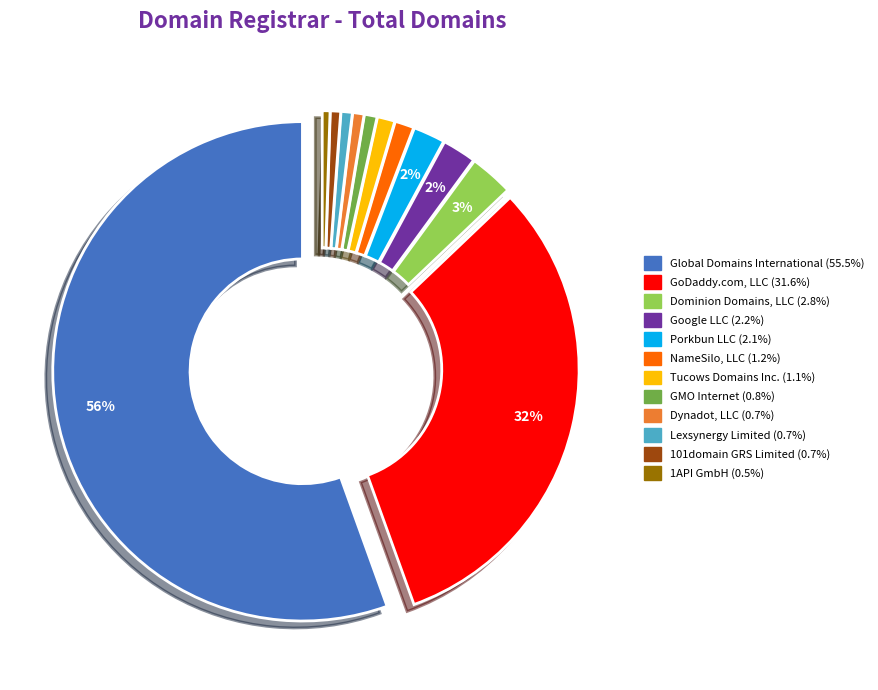

Combined, do NameSilo, LLC and Lexsynergy Limited account for over 50%?

No